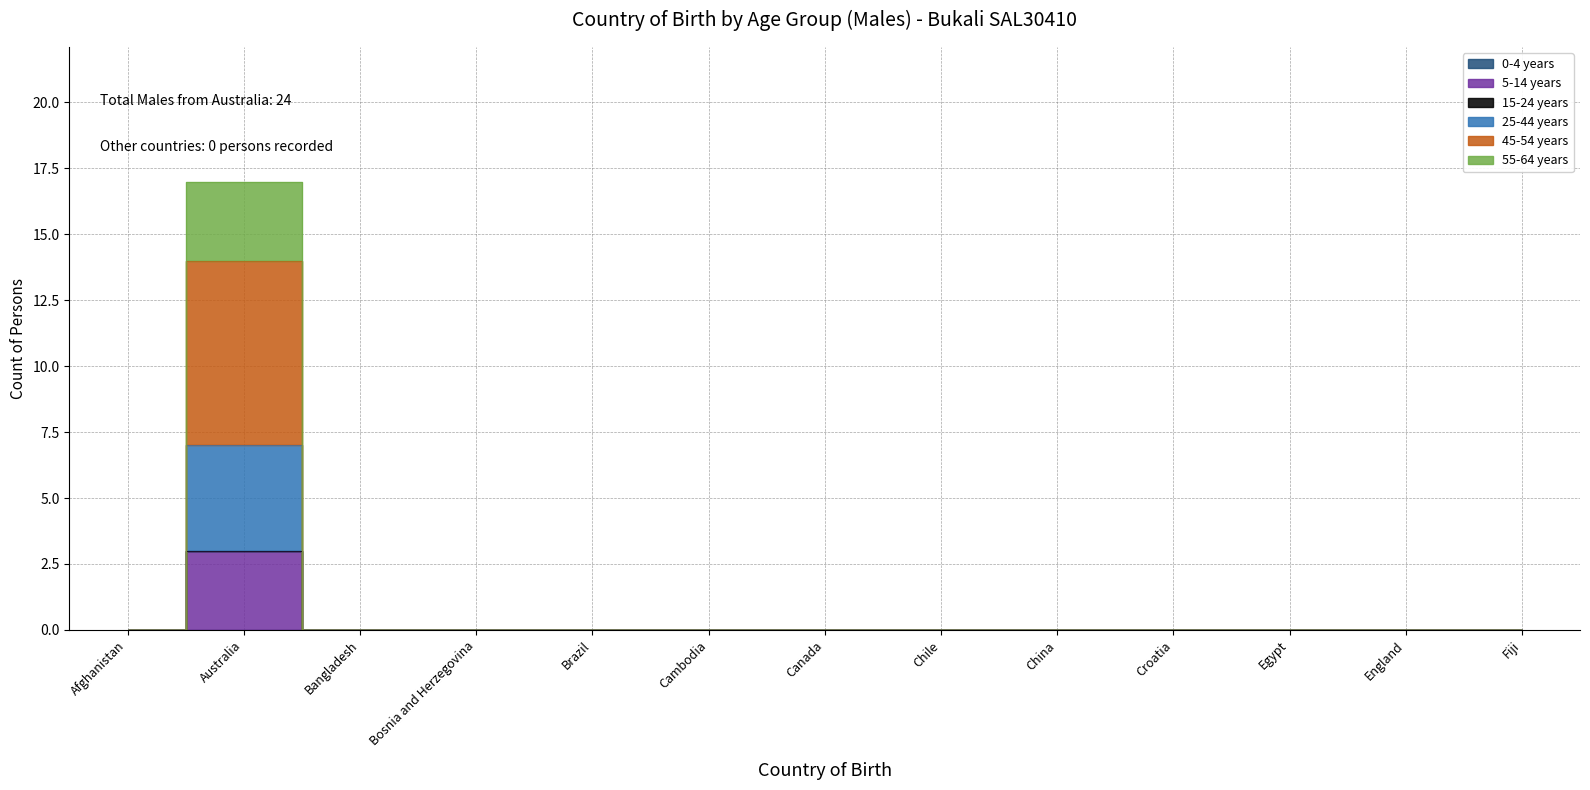

At which category does 45-54 years reach its first local peak?

Australia